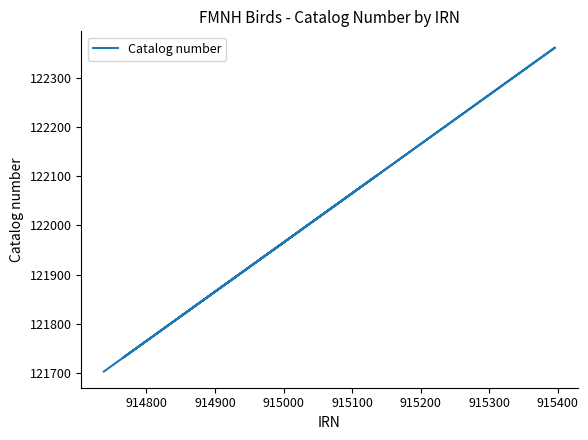

What is the difference between the maximum and second lowest values?

630